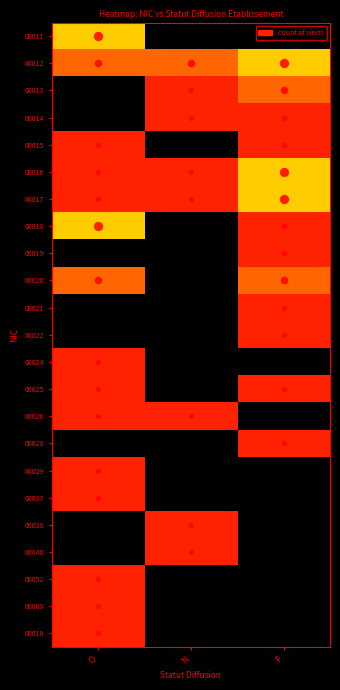

Reading left to right, what are all the values shown in this chart?

00011: O=3	N=0	F=0
00012: O=2	N=2	F=3
00013: O=0	N=1	F=2
00014: O=0	N=1	F=1
00015: O=1	N=0	F=1
00016: O=1	N=1	F=3
00017: O=1	N=1	F=3
00018: O=3	N=0	F=1
00019: O=0	N=0	F=1
00020: O=2	N=0	F=2
00021: O=0	N=0	F=1
00022: O=0	N=0	F=1
00024: O=1	N=0	F=0
00025: O=1	N=0	F=1
00026: O=1	N=1	F=0
00028: O=0	N=0	F=1
00029: O=1	N=0	F=0
00037: O=1	N=0	F=0
00038: O=0	N=1	F=0
00040: O=0	N=1	F=0
00052: O=1	N=0	F=0
00060: O=1	N=0	F=0
00010: O=1	N=0	F=0